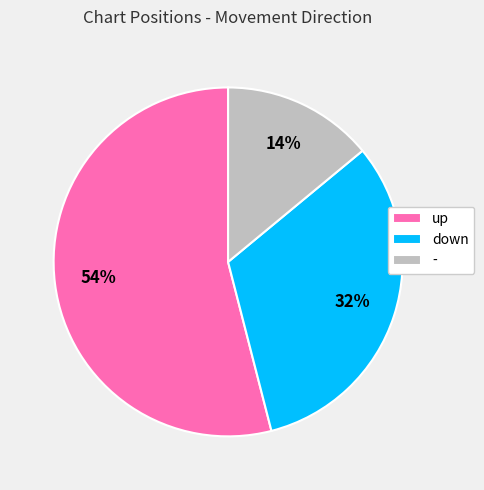

To the nearest percent, what percentage of the pie is down?

32%